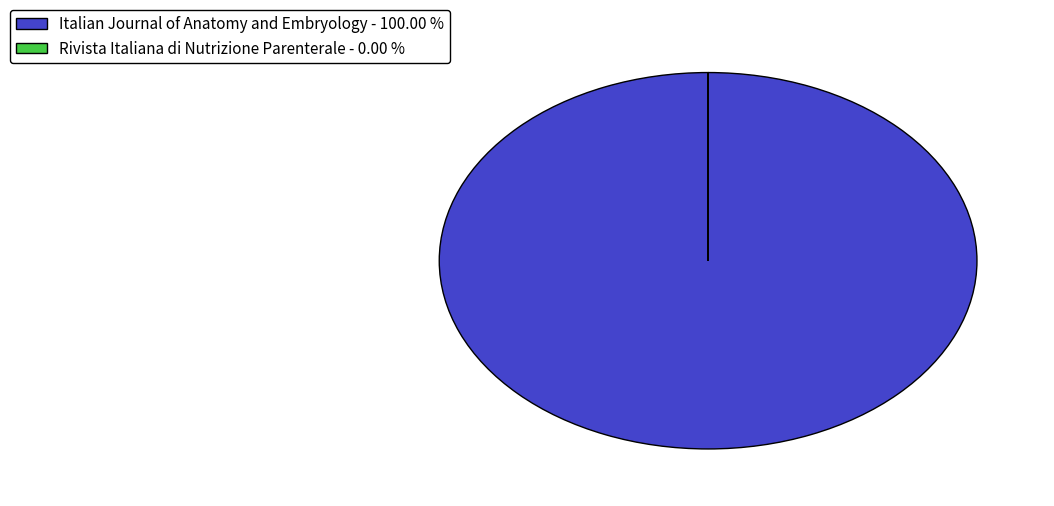

Is there any slice that represents more than half of the pie?

Yes